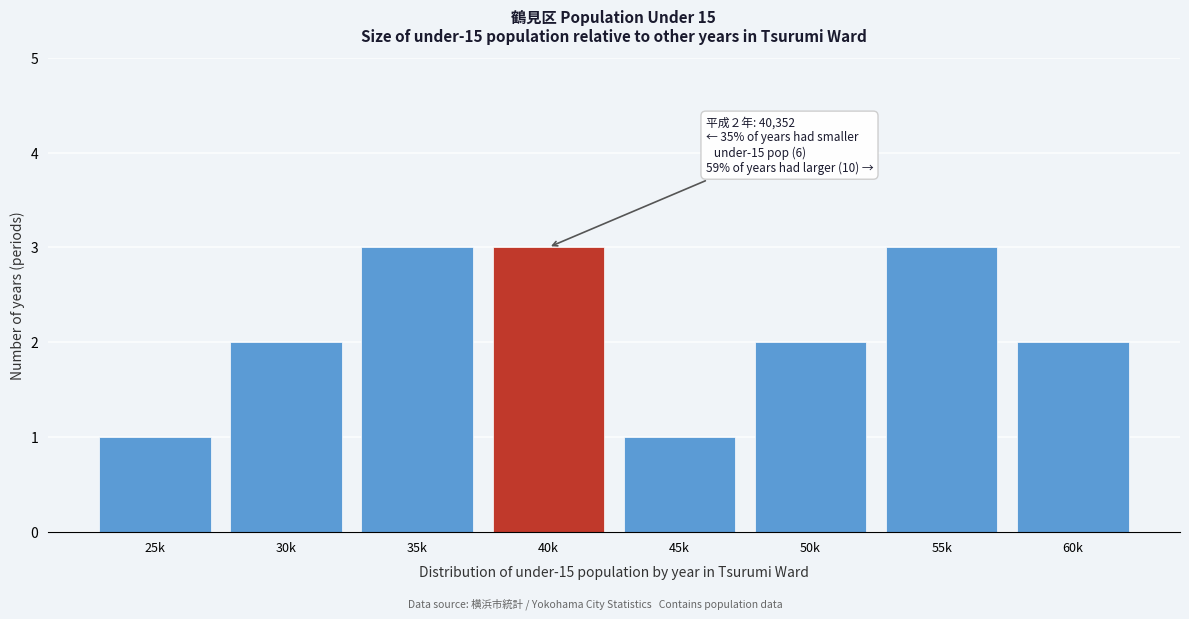

Reading left to right, transcribe all the data shown in this chart.

25k=1	30k=2	35k=3	40k=3	45k=1	50k=2	55k=3	60k=2